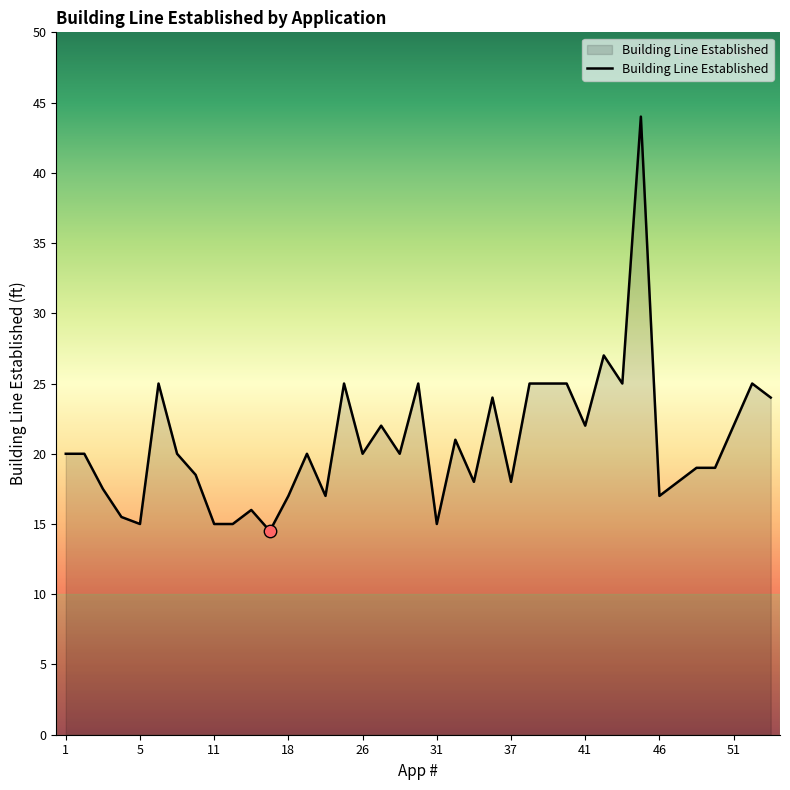

What is the difference between the maximum and minimum values?

29.5